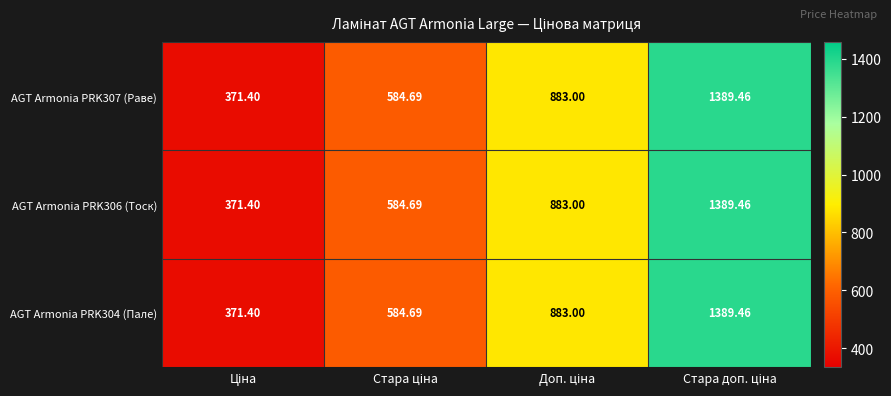

How many data points in AGT Armonia PRK306 (Тоск) are less than 883?

2